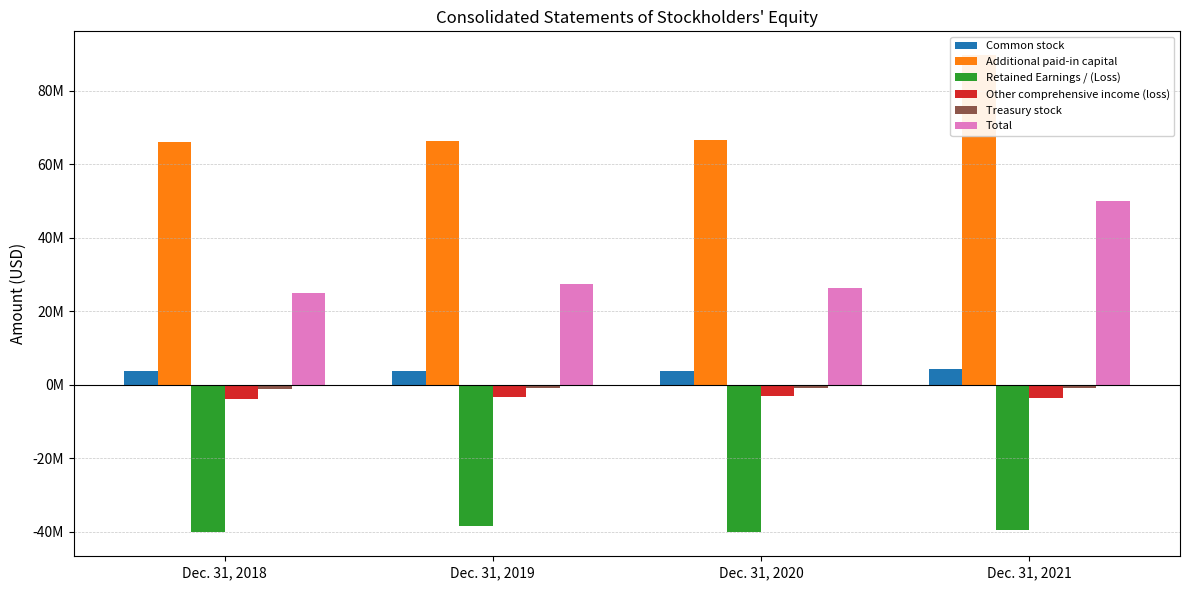

Is it true that Common stock equals 958554 at Dec. 31, 2019?

False